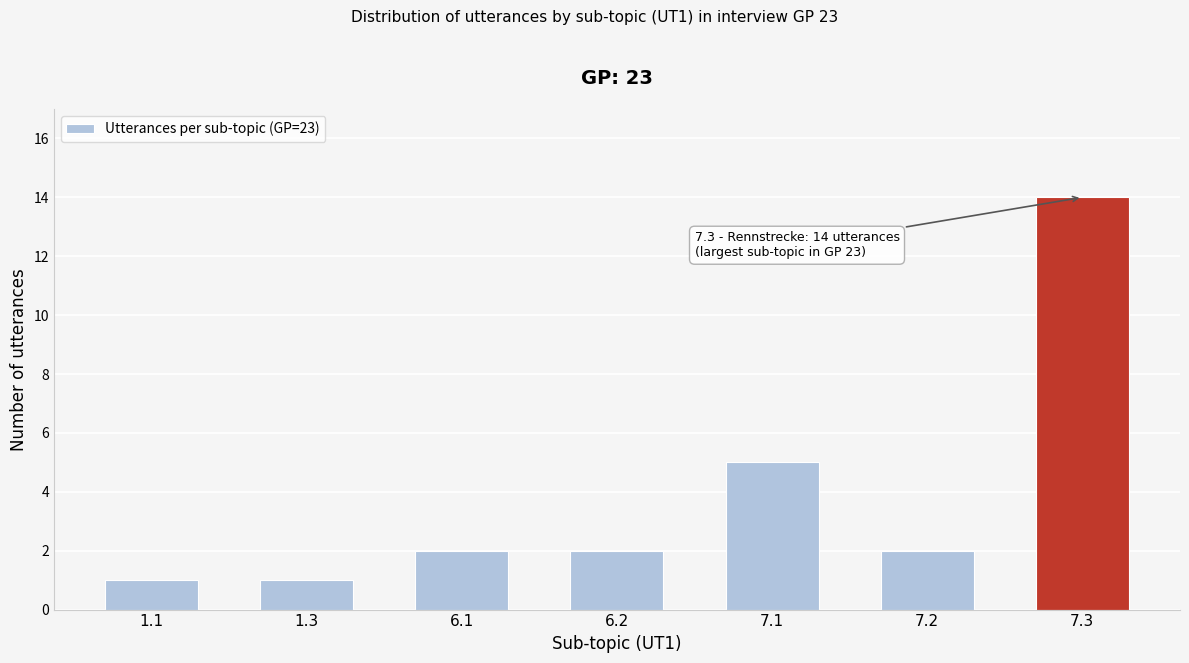

Reading left to right, what are all the values shown in this chart?

1.1=1	1.3=1	6.1=2	6.2=2	7.1=5	7.2=2	7.3=14